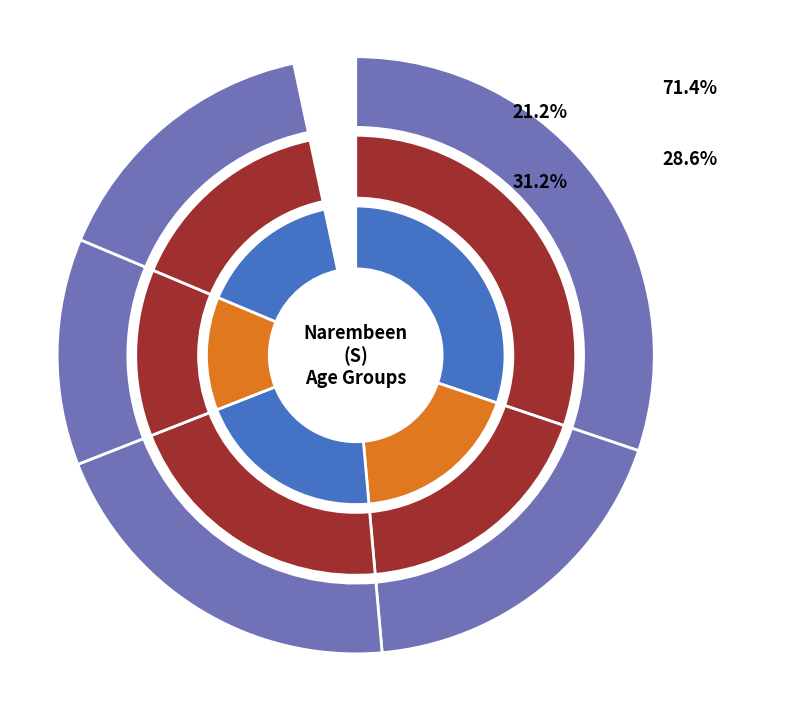

To the nearest percent, what is the combined percentage of 10-14 years and 5-9 years?

70%